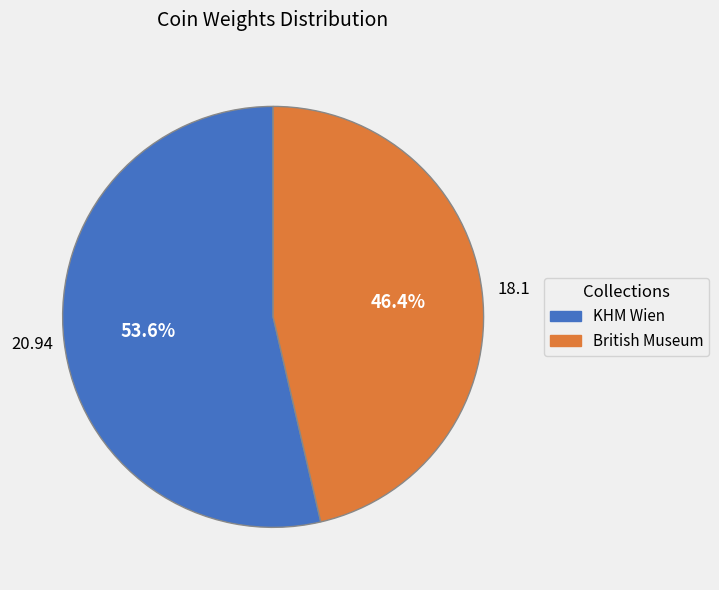

Does any single category account for the majority?

Yes